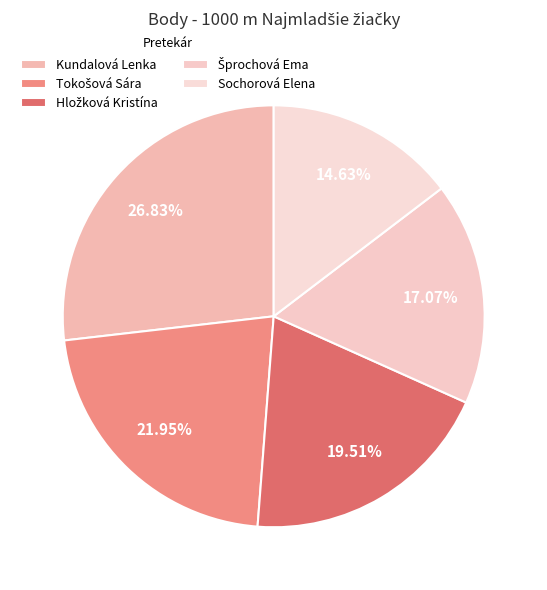

How many segments does this pie chart have?

5